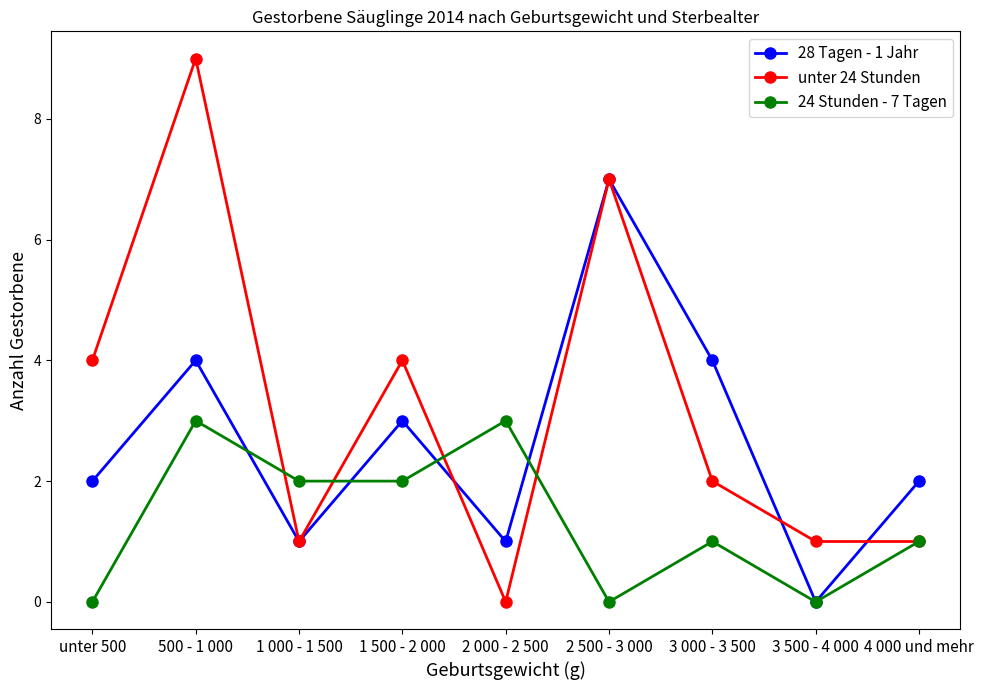

What is the total value across all series at 3 500 - 4 000?

1